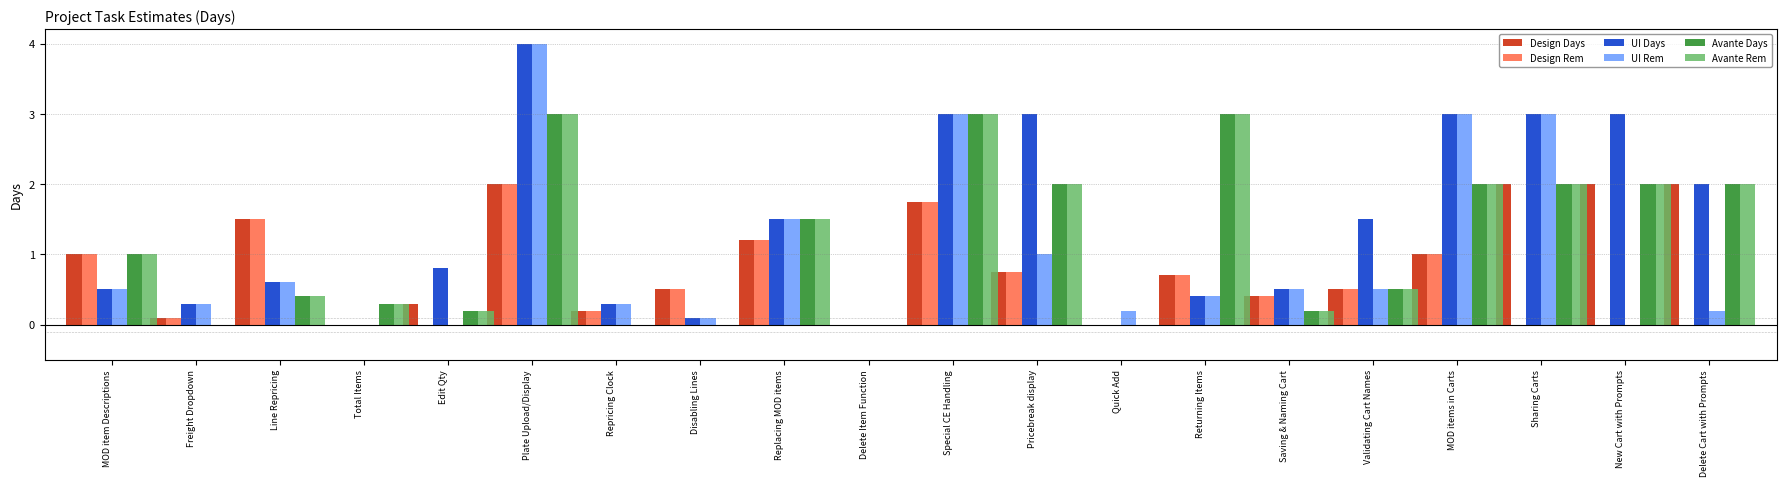

What is the maximum value for Design Days?

2.0